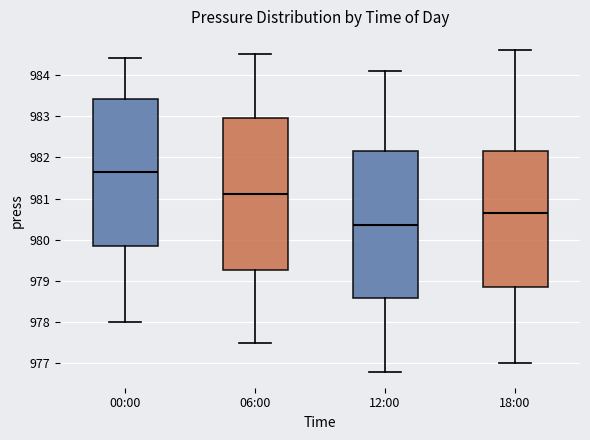

Reading left to right, read every box against the y-axis: the position of its median line, the range the box covers, and the ends of its whiskers. The values are not printed on the chart, so give them approximately, as read against the axis.

00:00: median 981.7, box 979.9 to 983.4, whiskers 978.0 to 984.4
06:00: median 981.1, box 979.3 to 983.0, whiskers 977.5 to 984.5
12:00: median 980.4, box 978.6 to 982.2, whiskers 976.8 to 984.1
18:00: median 980.7, box 978.9 to 982.2, whiskers 977.0 to 984.6